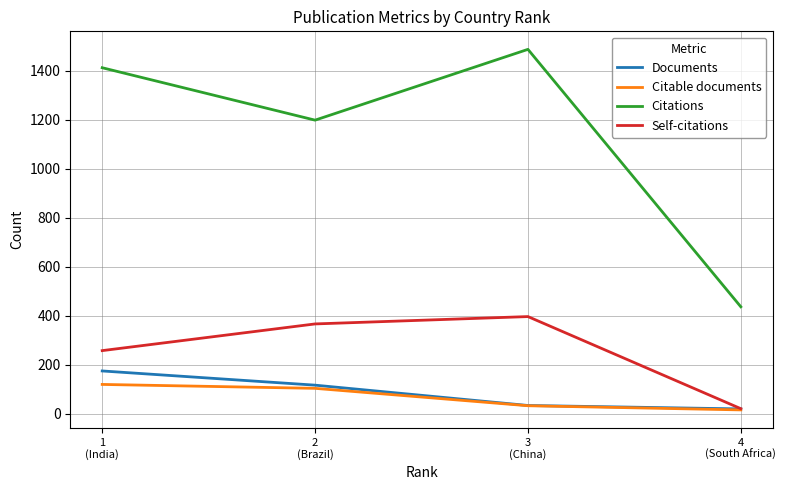

Reading right to left, list all the values displayed in this chart.

Documents: 20	34	117	175
Citable documents: 16	33	104	120
Citations: 437	1488	1199	1413
Self-citations: 21	397	367	258